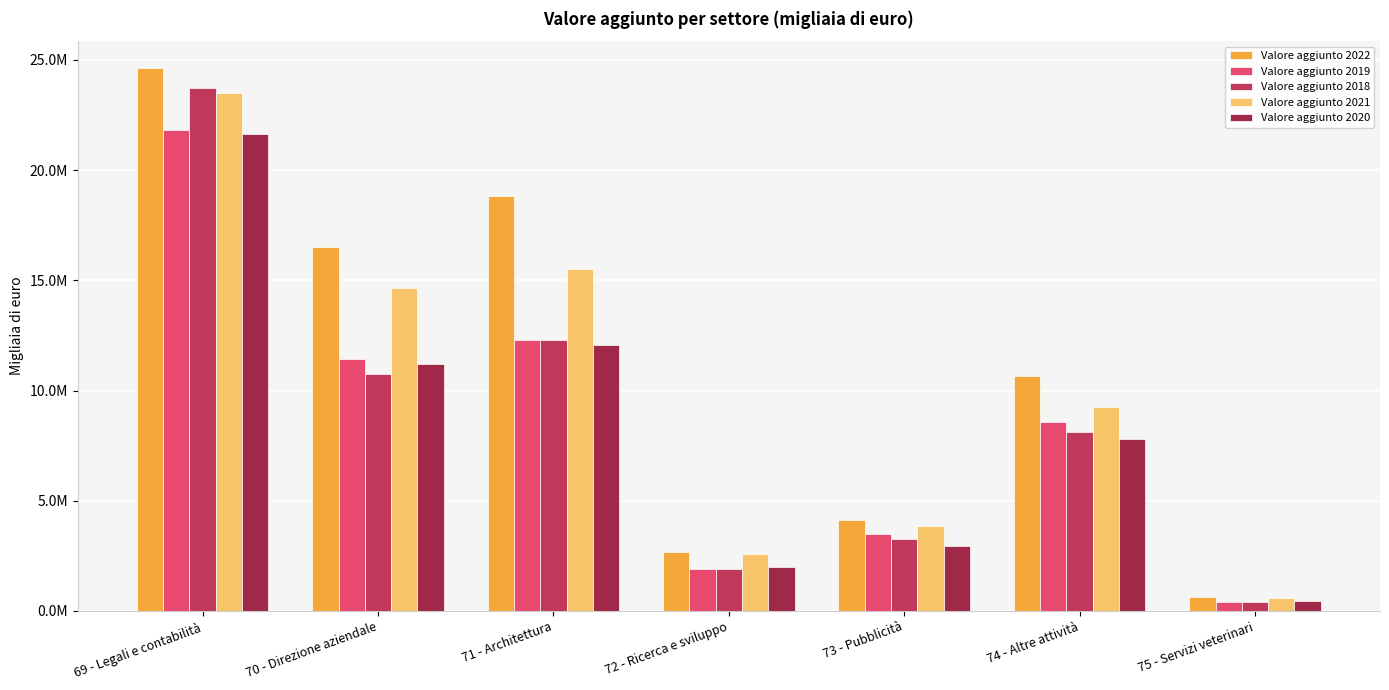

At which label does Valore aggiunto 2020 reach its minimum?

75 - Servizi veterinari